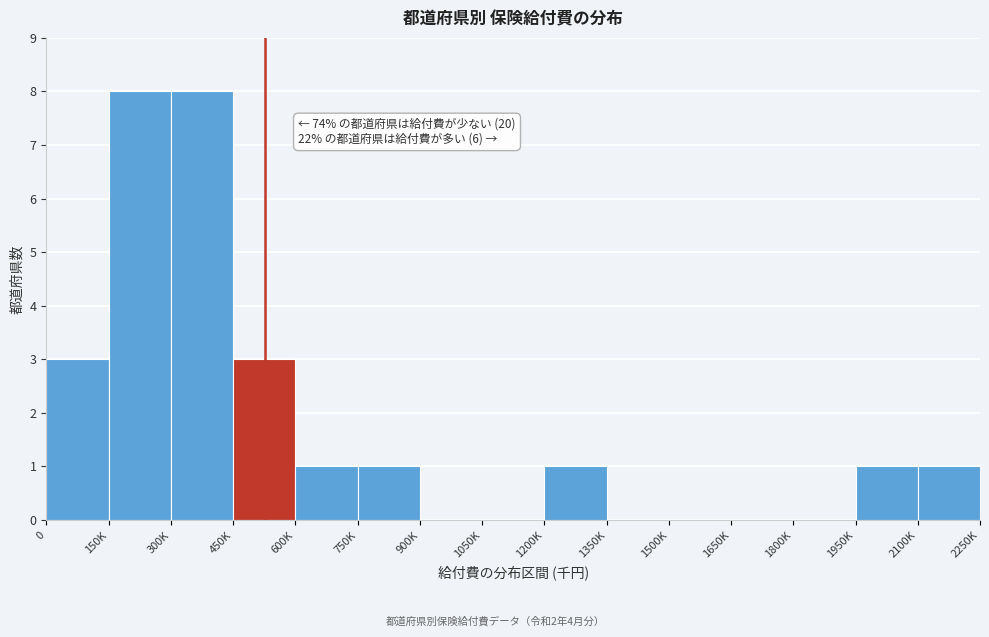

Reading left to right, list all the values displayed in this chart.

0=3	150K=8	300K=8	450K=3	600K=1	750K=1	900K=0	1050K=0	1200K=1	1350K=0	1500K=0	1650K=0	1800K=0	1950K=1	2100K=1